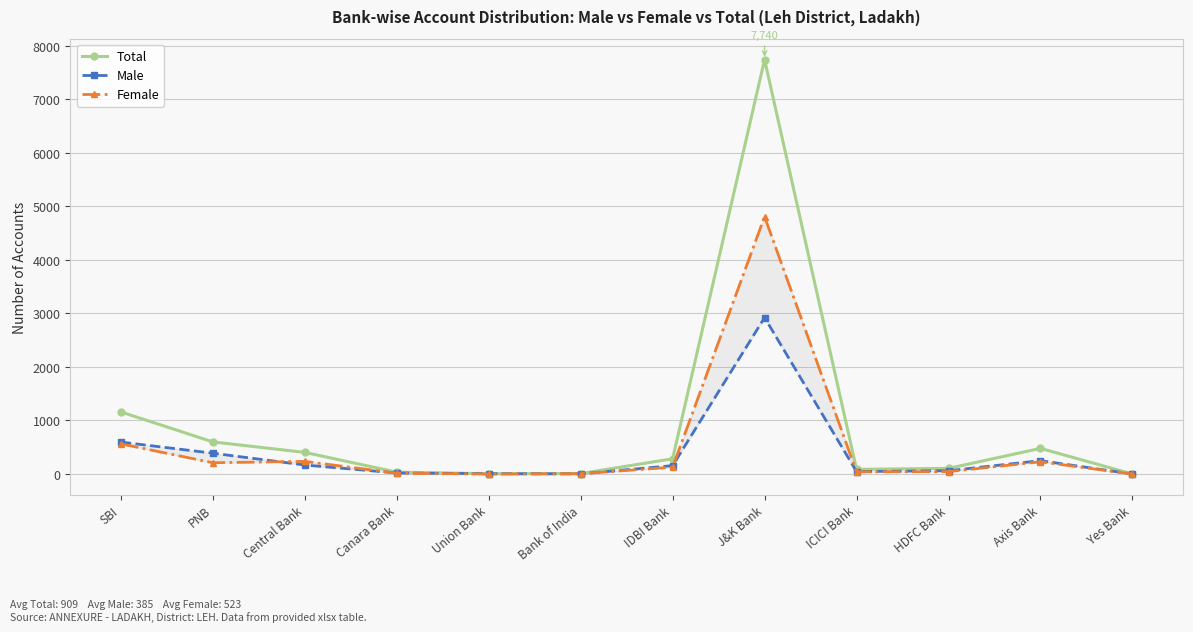

What is the label of the 6th point from the left?

Bank of India